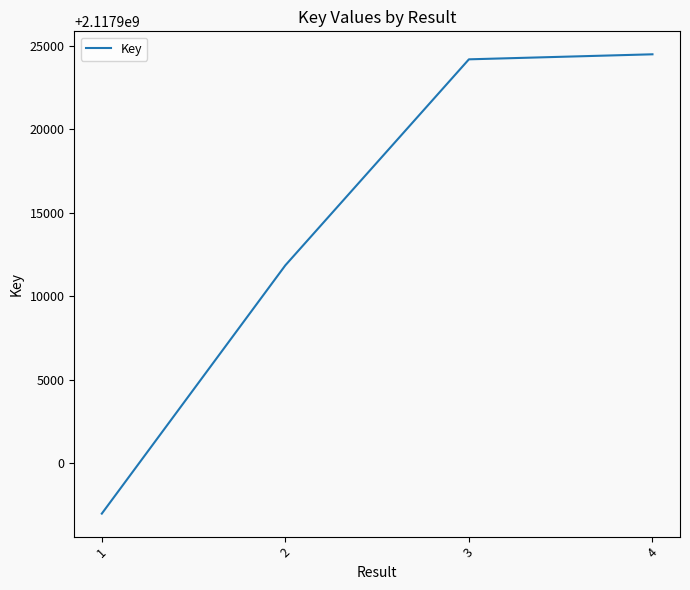

The value at 3 is 1073405956. True or false?

False